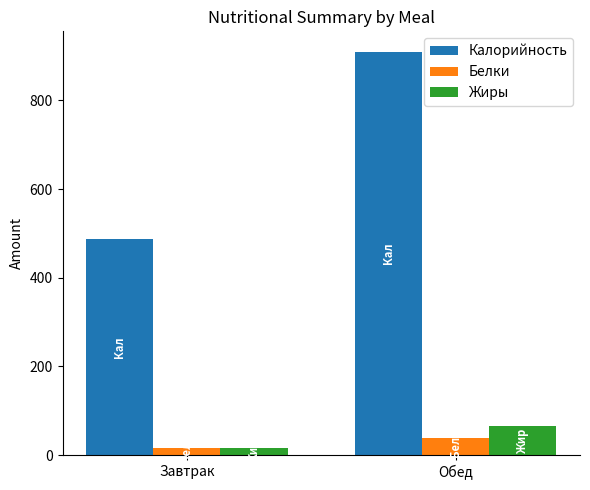

At which label is Белки closest to 27?

Завтрак